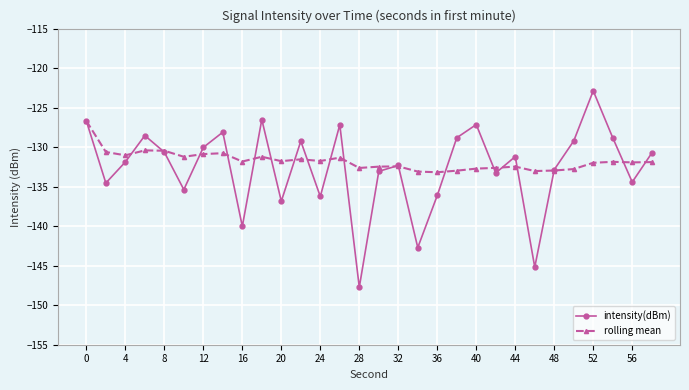

How many interior local peaks does the intensity(dBm) series have?

9